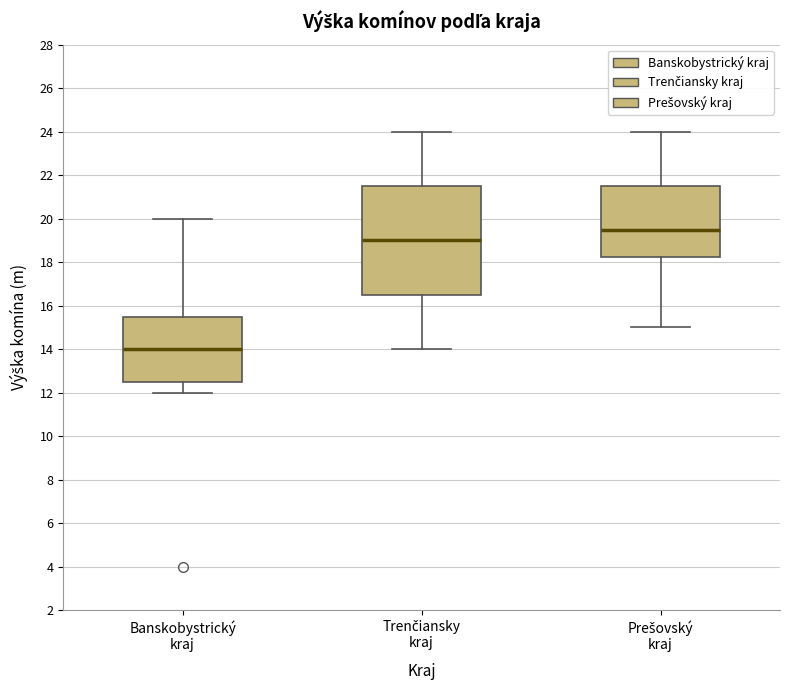

Reading left to right, transcribe this box plot: for each box, give where its median line is, the range the box spans, and where its two whiskers end, as read against the y-axis. The values are not printed on the chart, so give them approximately, as read against the axis.

Banskobystrický kraj: median 14.0, box 12.6 to 15.6, whiskers 12.0 to 20.0
Trenčiansky kraj: median 19.0, box 16.6 to 21.6, whiskers 14.0 to 24.0
Prešovský kraj: median 19.6, box 18.2 to 21.6, whiskers 15.0 to 24.0